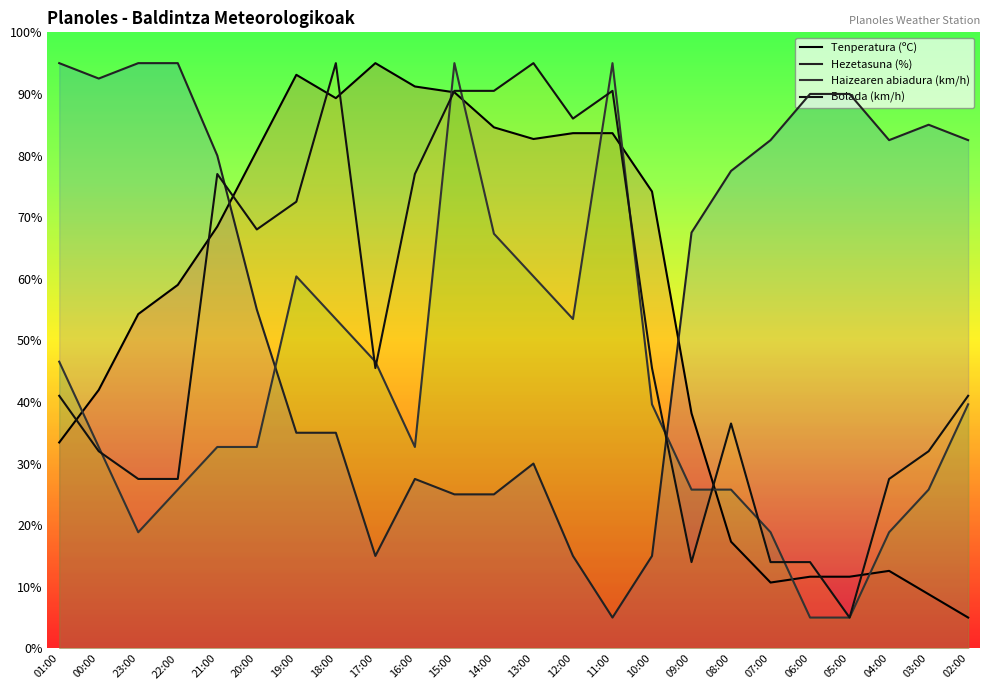

Where is Bolada (km/h) nearest to the value 50?

17:00